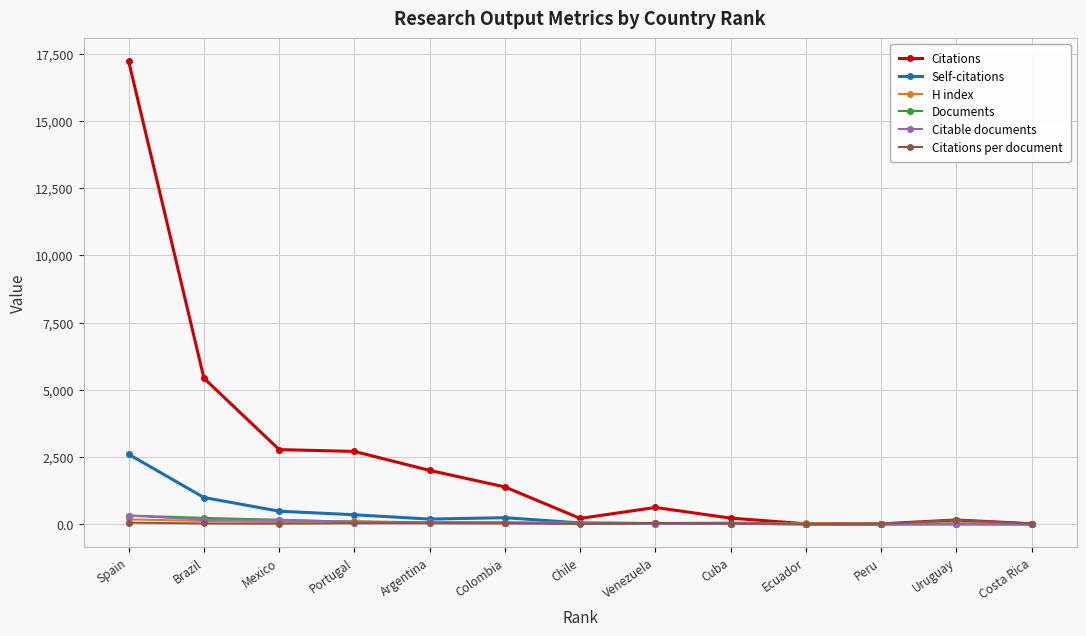

How many values in the Self-citations series are below 44?

6